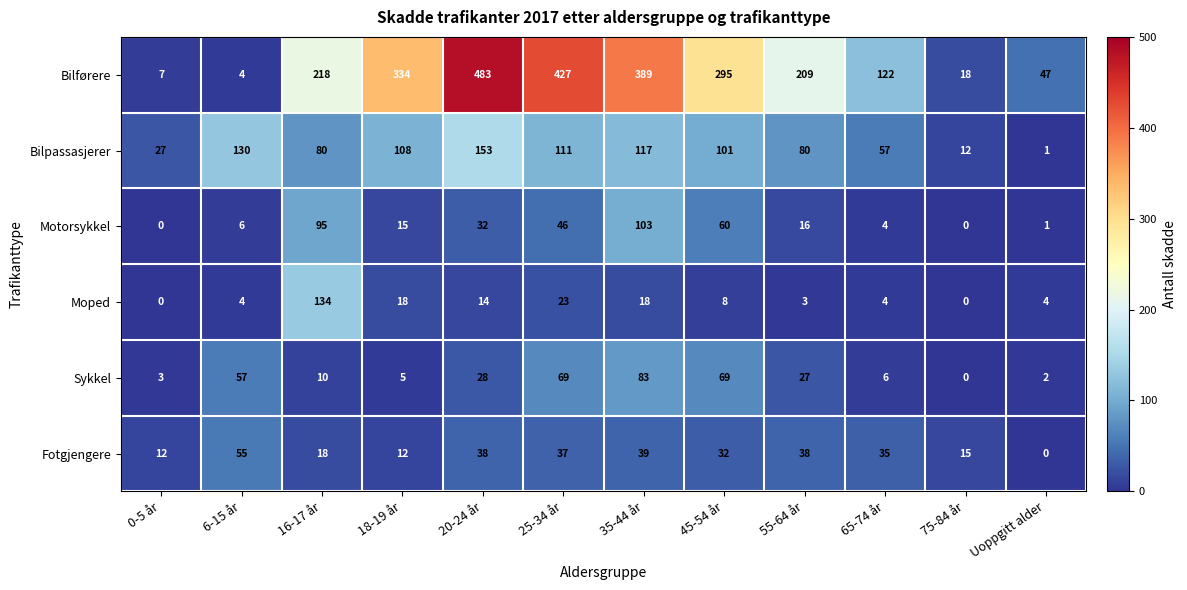

Which series changed the most between 25-34 år and Uoppgitt alder?

Bilførere